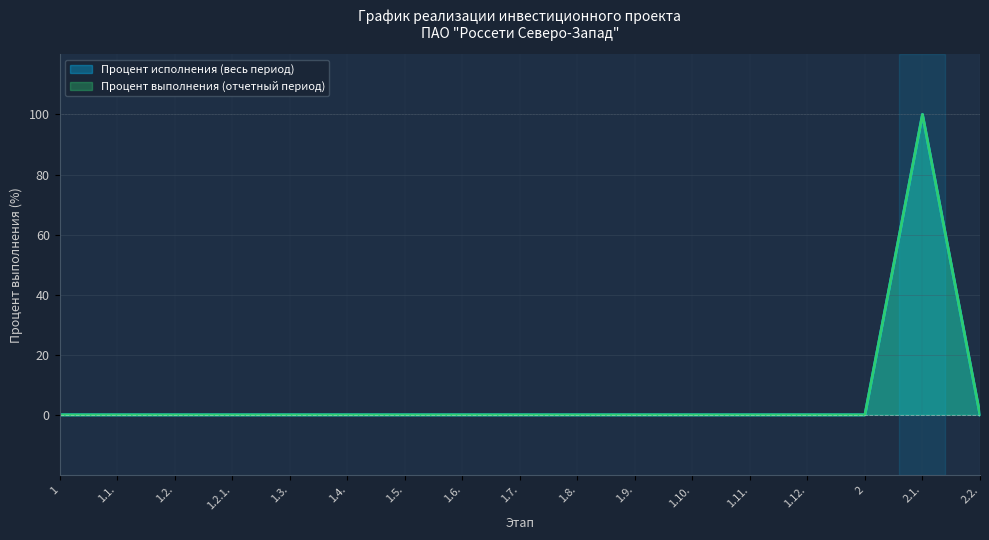

True or false: Процент исполнения (весь период) and Процент выполнения (отчетный период) intersect in this chart.

False